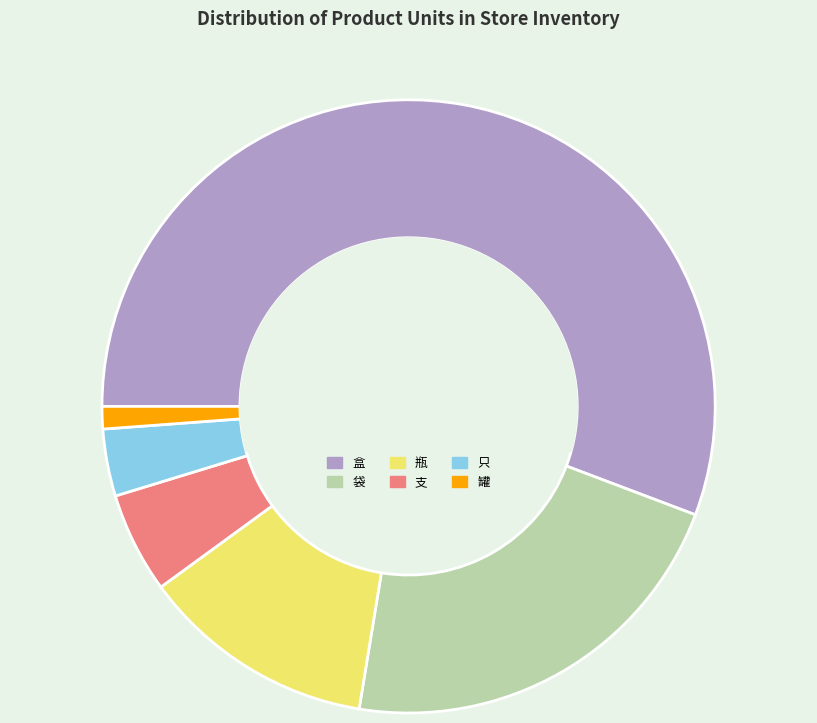

What is the majority slice?

盒